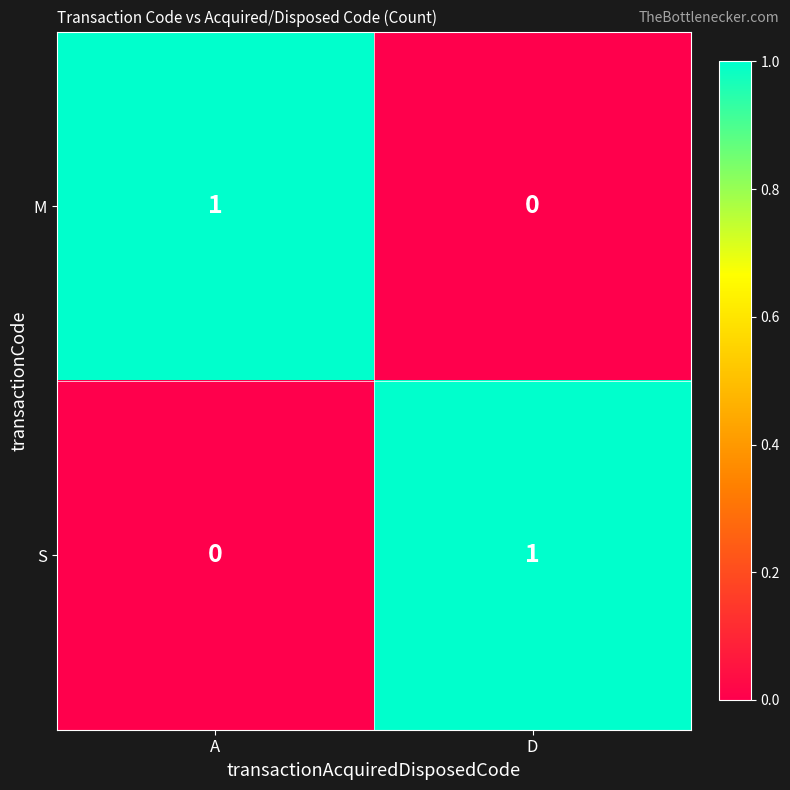

What is the difference between the highest and lowest values at D?

1